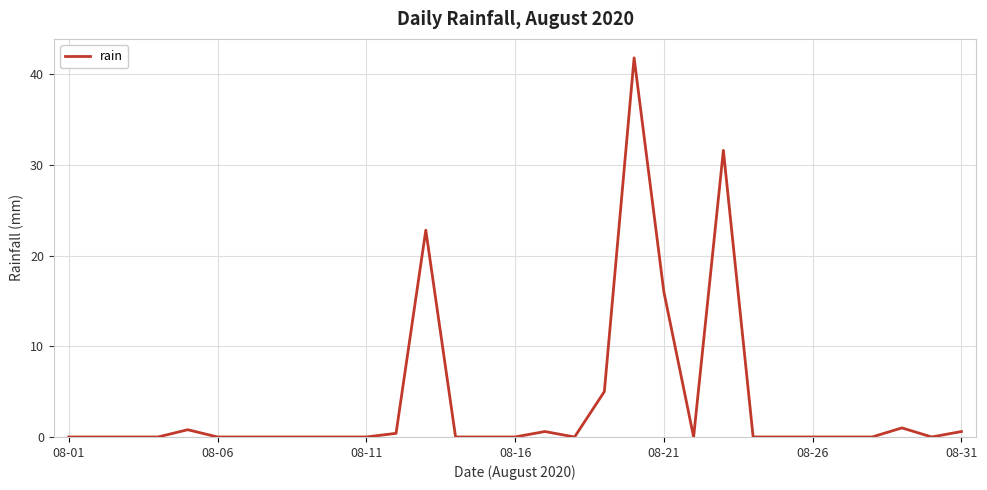

What is the maximum value shown in the chart?

41.8